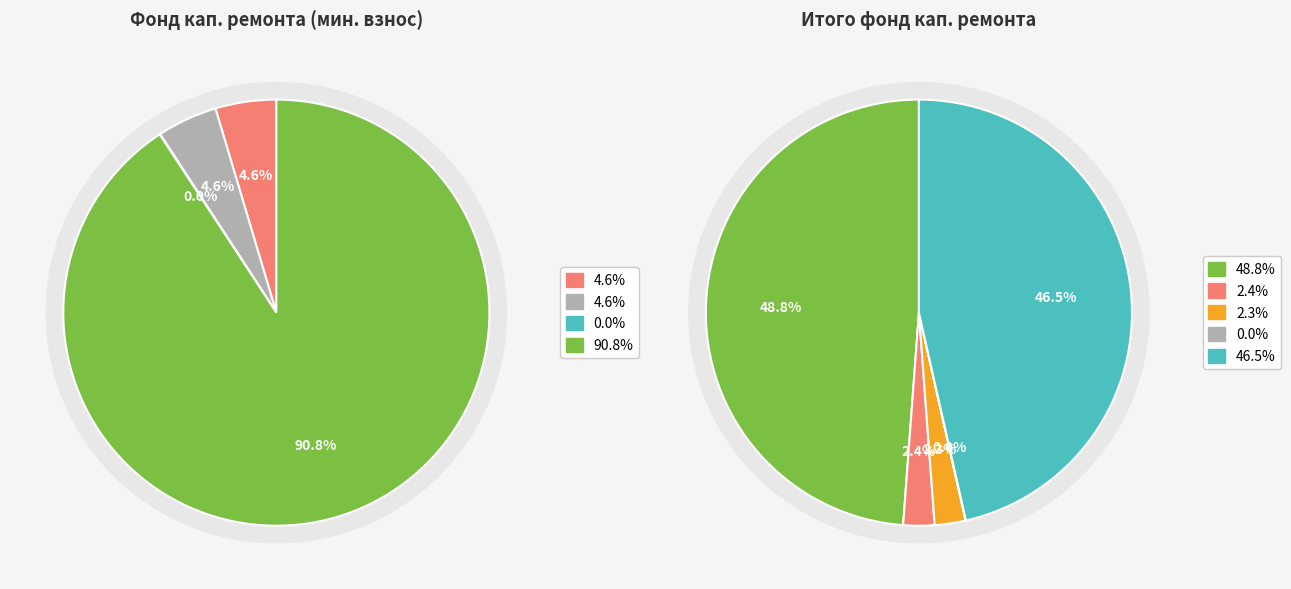

Is there any slice that represents more than half of the pie?

Yes